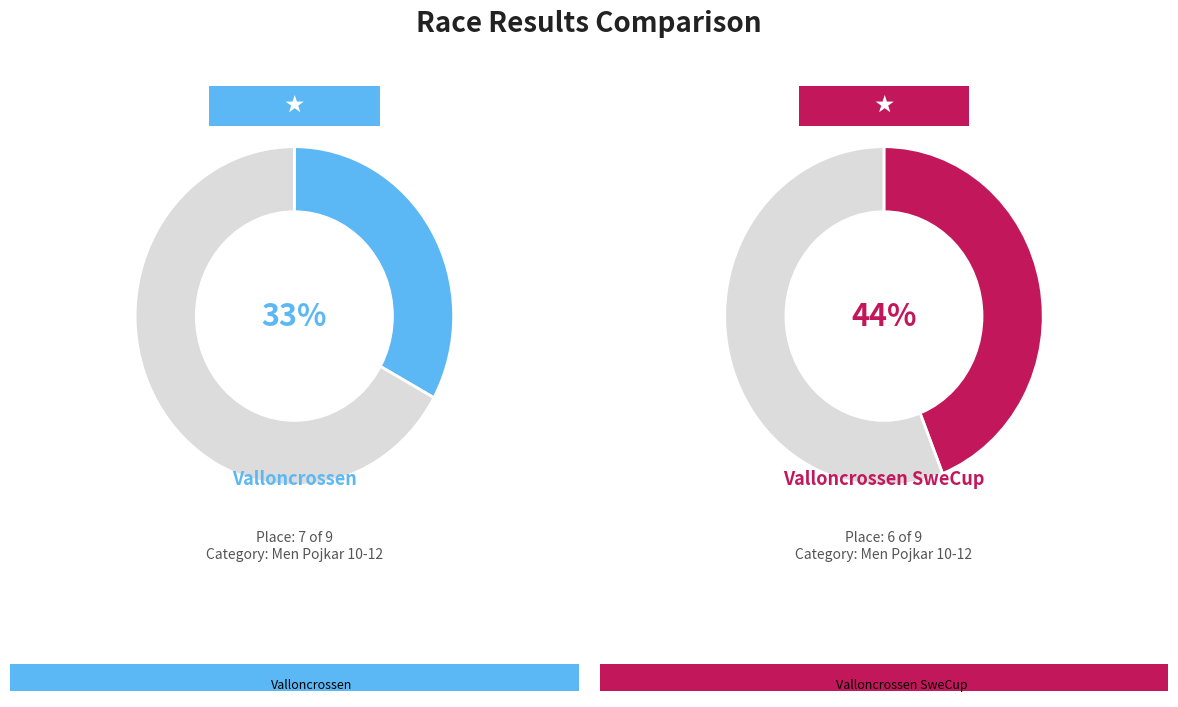

How many segments does this pie chart have?

2